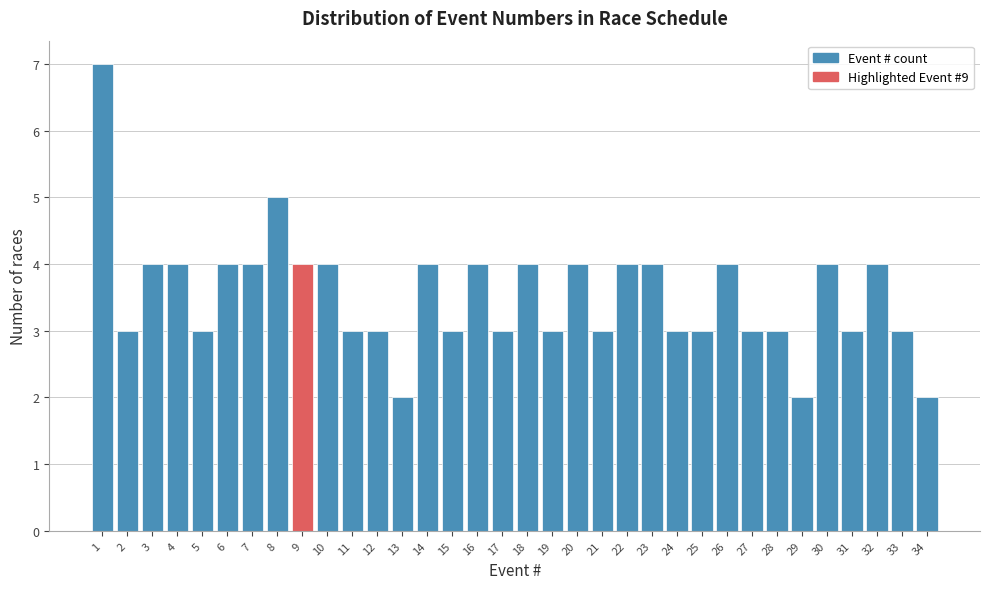

What is the sum of the values at 6 and 11?

7